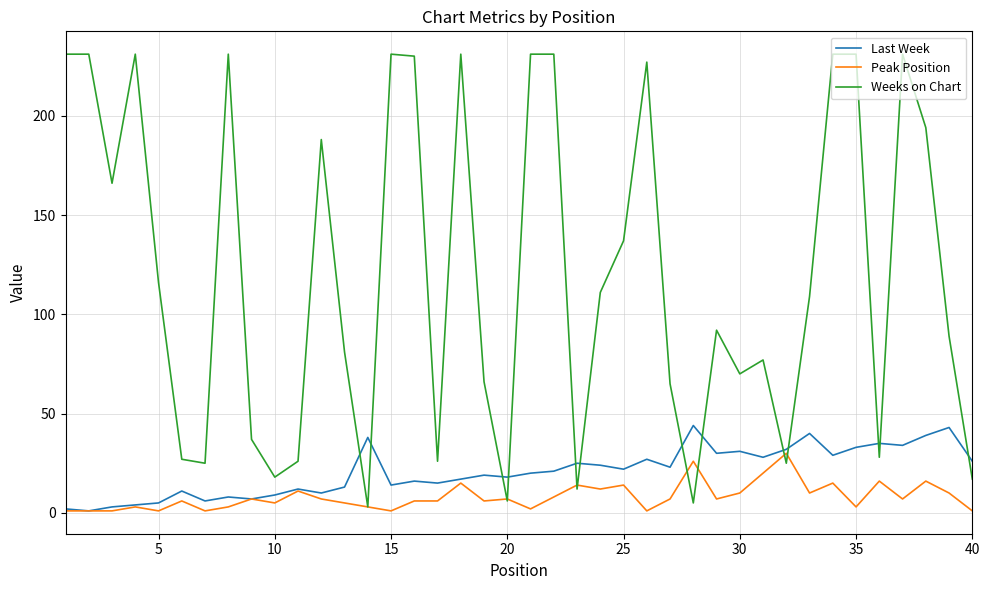

Which series ends up on top after the final intersection of Weeks on Chart and Peak Position?

Weeks on Chart